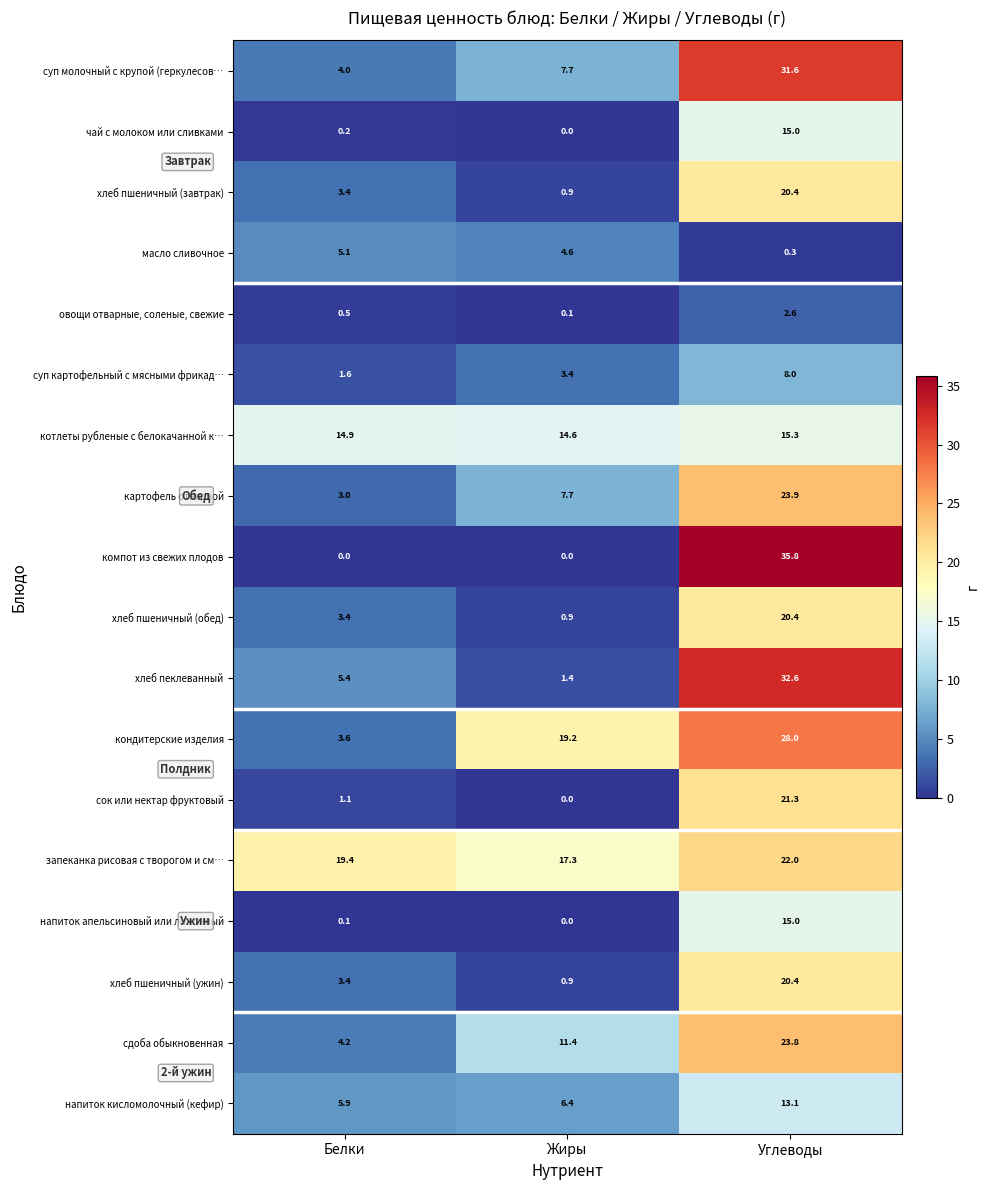

True or false: котлеты рубленые с белокачанной к… has a value of 5.9 at Жиры.

False